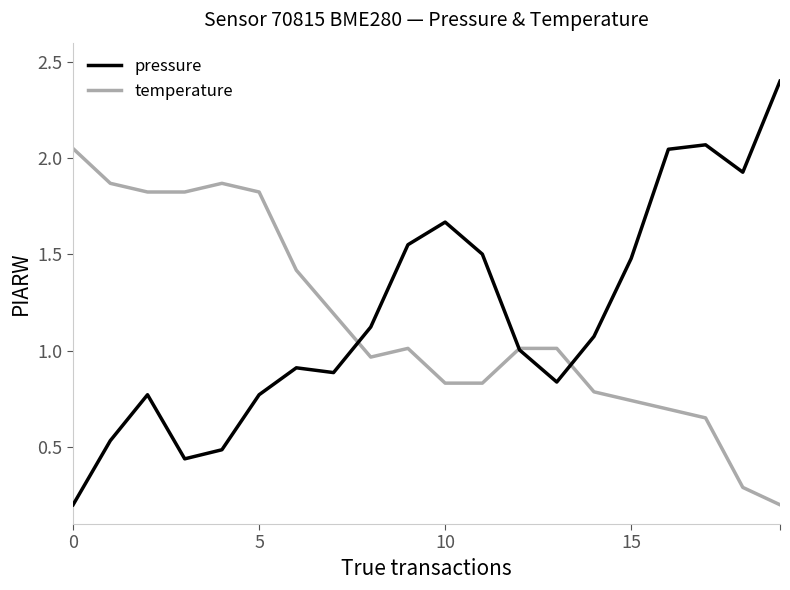

Does the chart display data point markers on the line(s)?

No